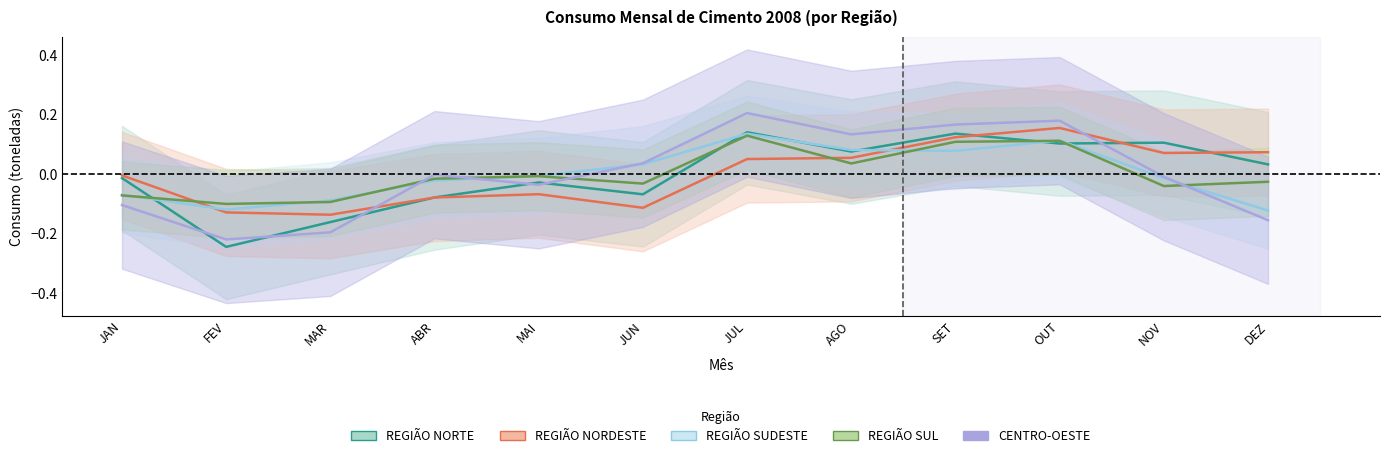

Where does the REGIÃO NORTE series first go above 0?

JUL